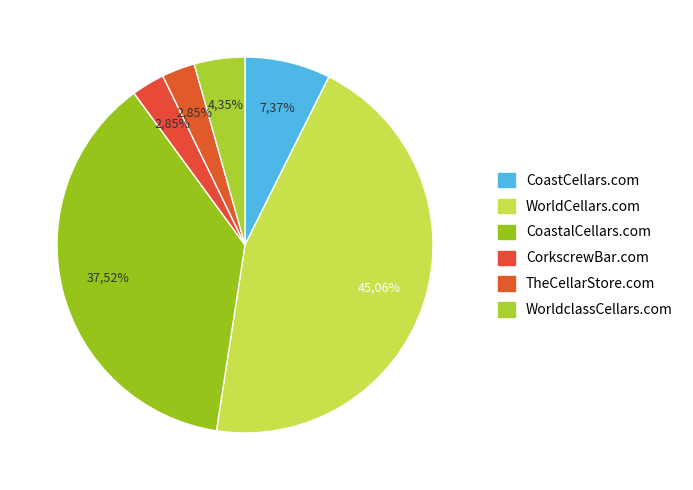

To the nearest percent, what is the combined percentage of TheCellarStore.com and CoastCellars.com?

10%